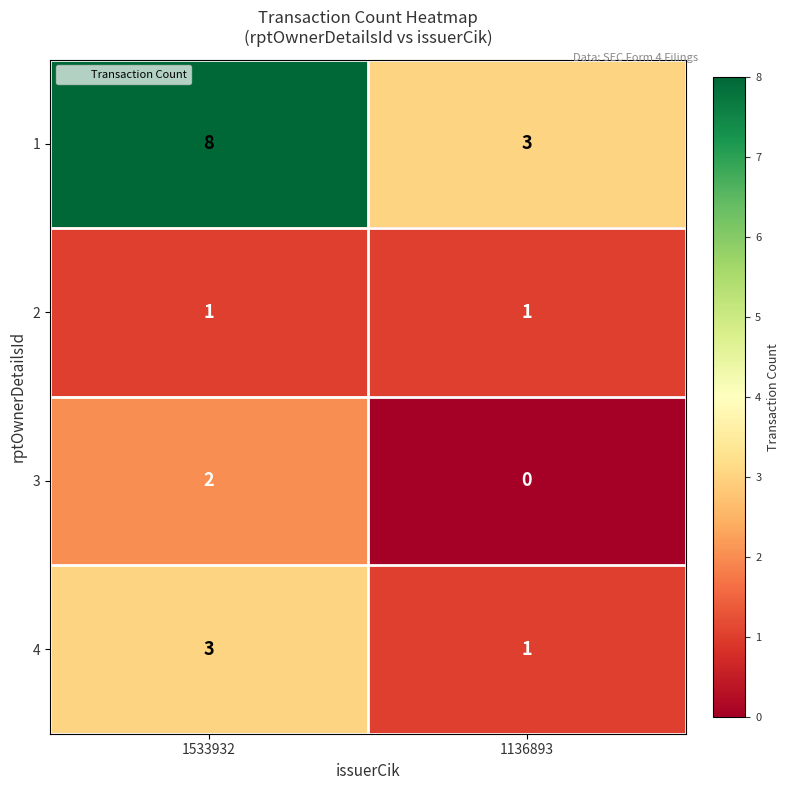

Between 1533932 and 1136893, which series saw the biggest shift?

1